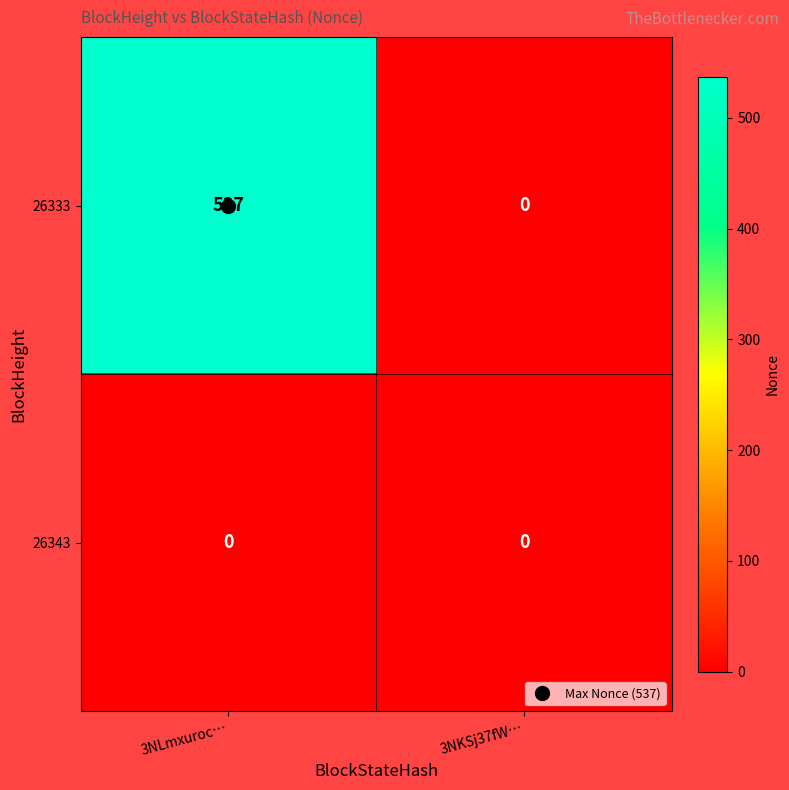

Where is 26333 nearest to the value 268?

3NKSj37fW…